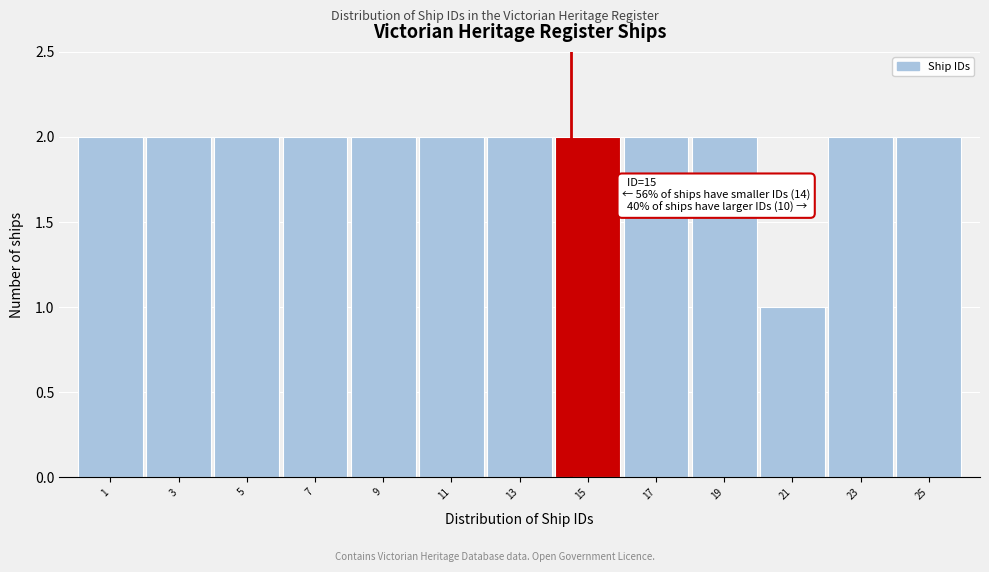

Reading left to right, list all the values displayed in this chart.

2	2	2	2	2	2	2	2	2	2	1	2	2